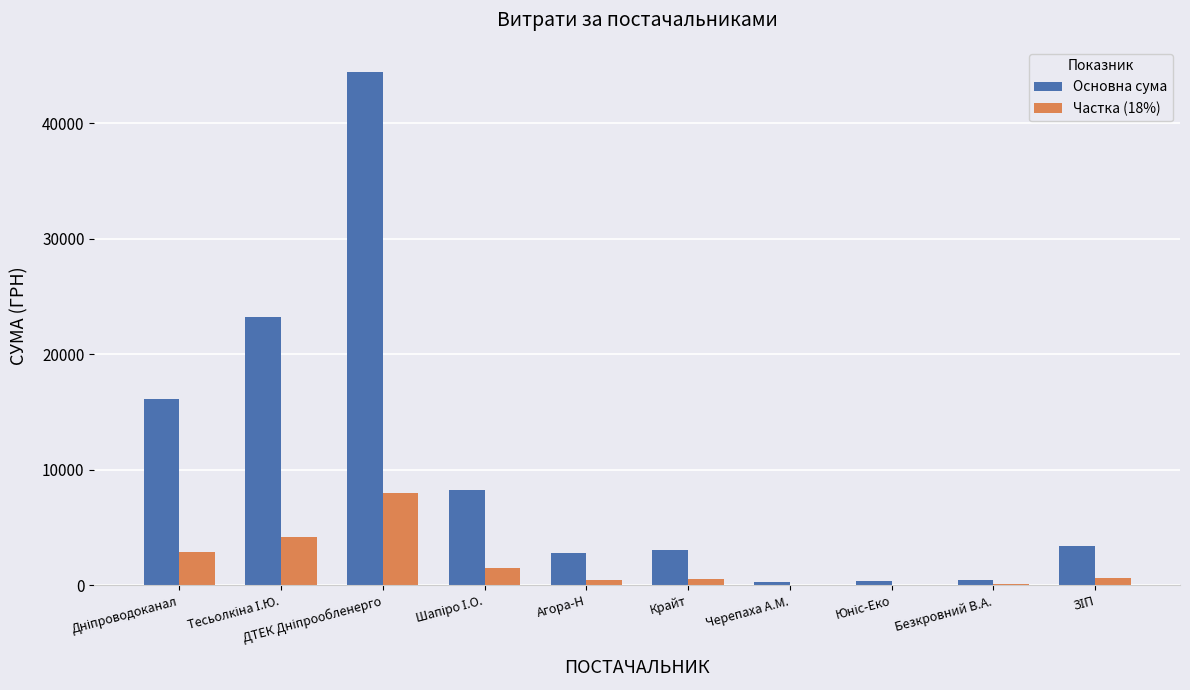

What is the sum of all Основна сума values?

102486.0